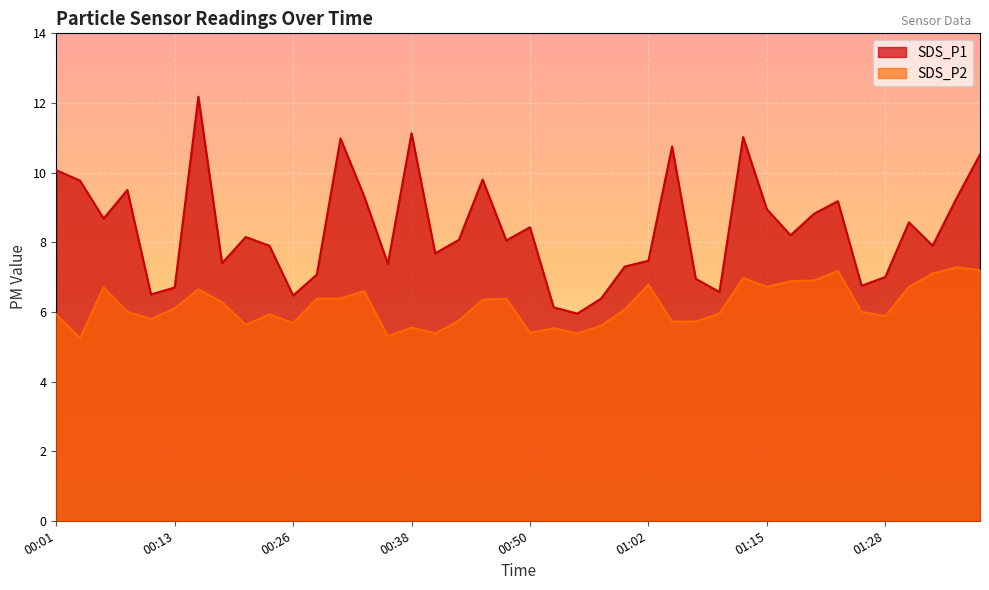

List the series in order of their overall mean, lowest first.

SDS_P2, SDS_P1